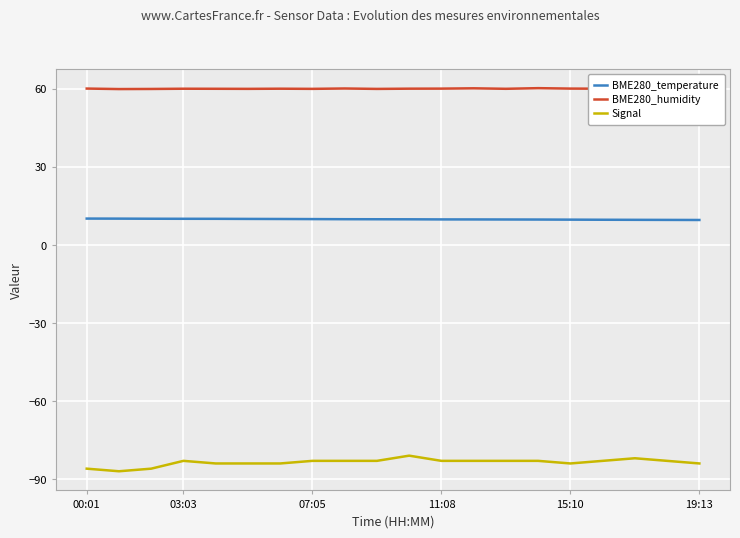

What is the value of the BME280_temperature point at the 11th from the left?

9.9